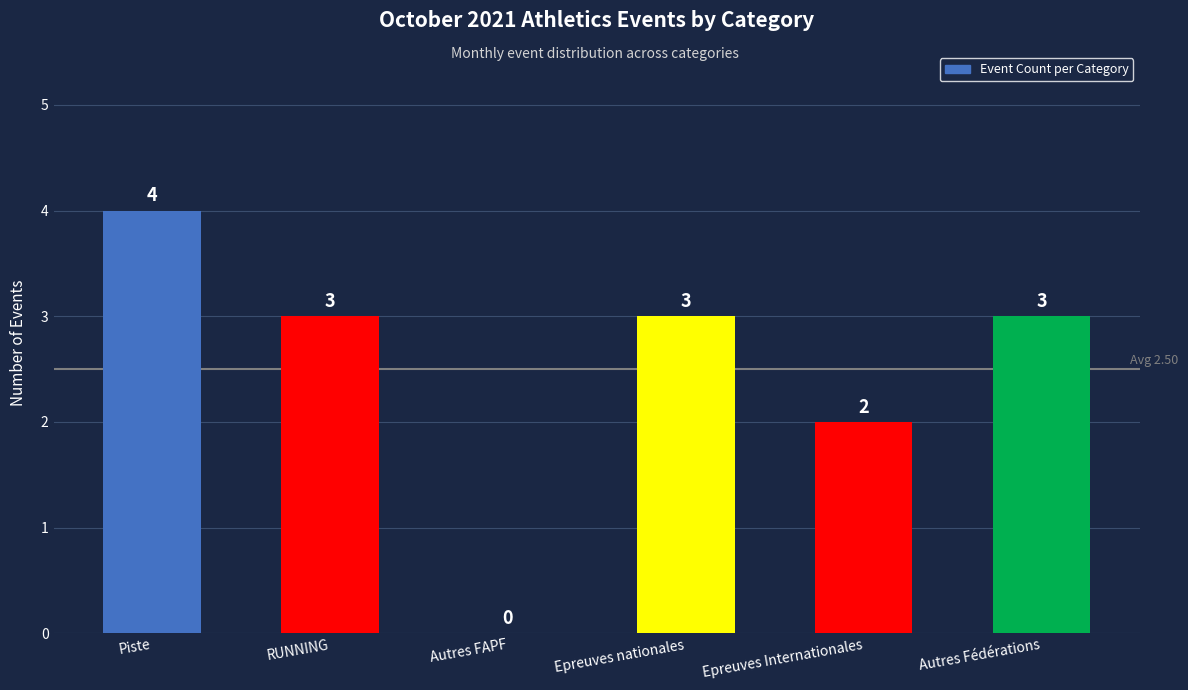

At which category does the chart reach its peak across all series?

Piste